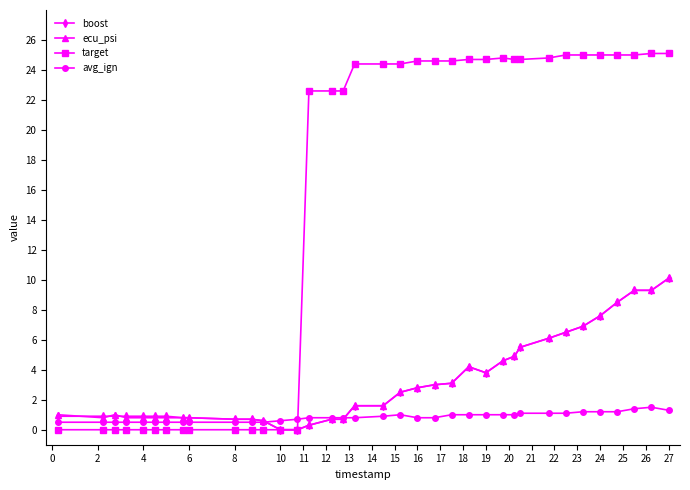

Which series has the largest range (max minus min)?

target